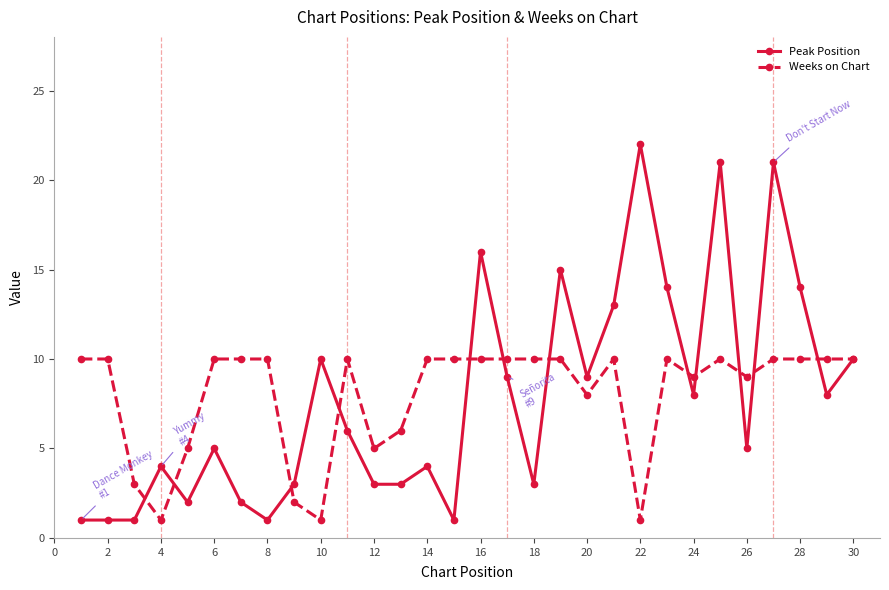

Rank the series by their maximum value, from highest to lowest.

Peak Position, Weeks on Chart